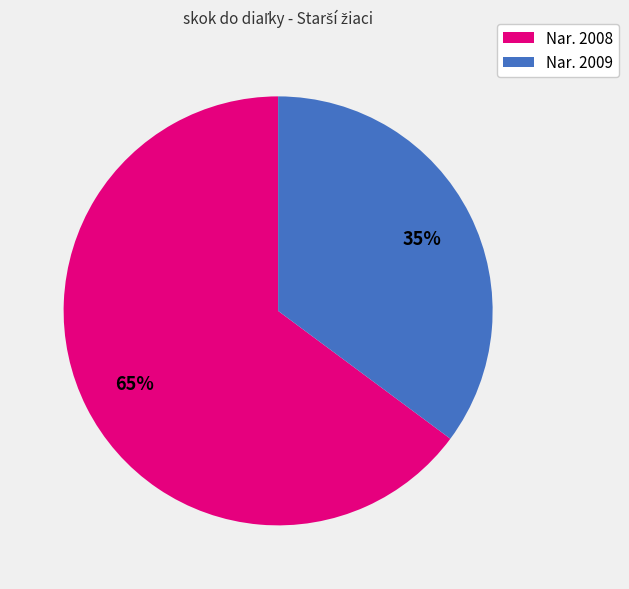

To the nearest percent, what is the average slice percentage?

50%